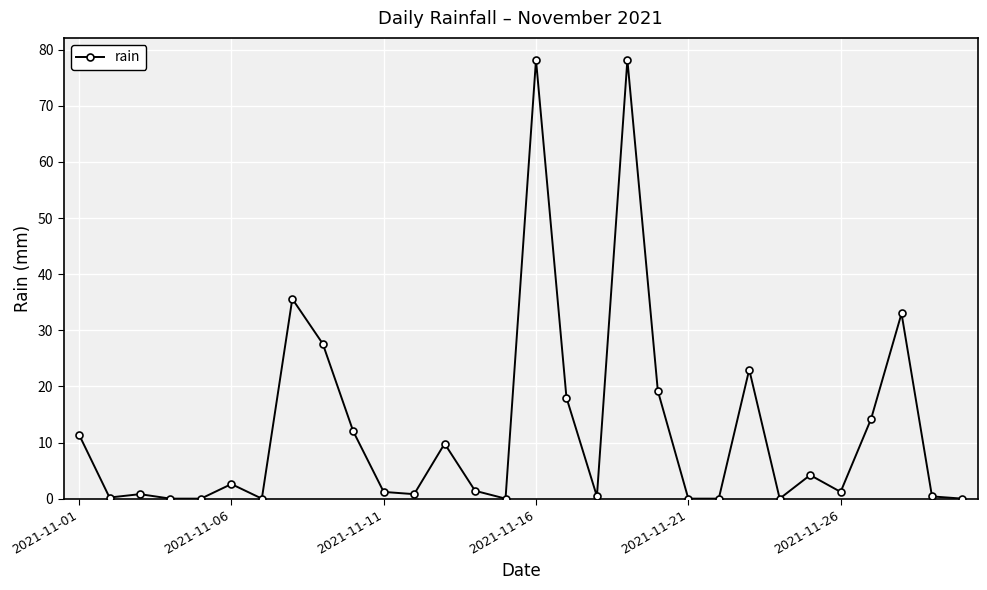

What is the greatest value displayed?

78.2